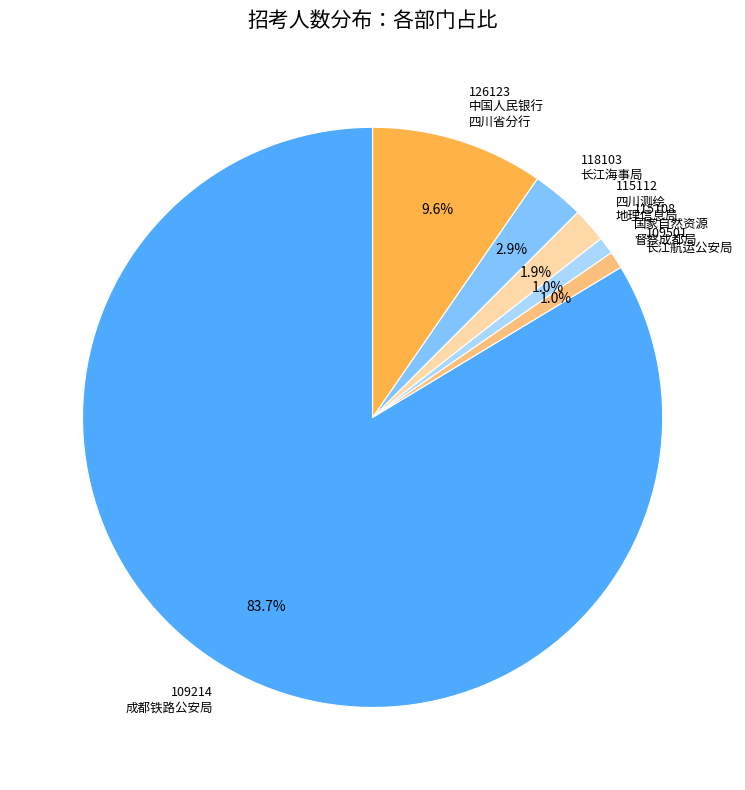

What is the ratio of the value at 118103 长江海事局 to the value at 109214 成都铁路公安局?

0.0